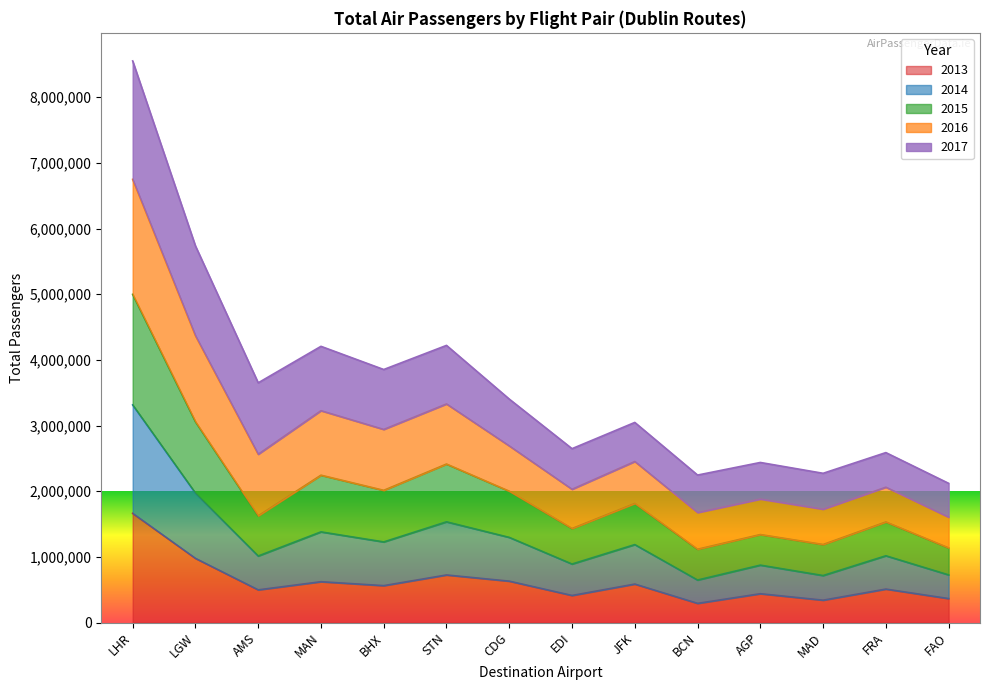

Is it true that 2013 equals 563203 at BHX?

True